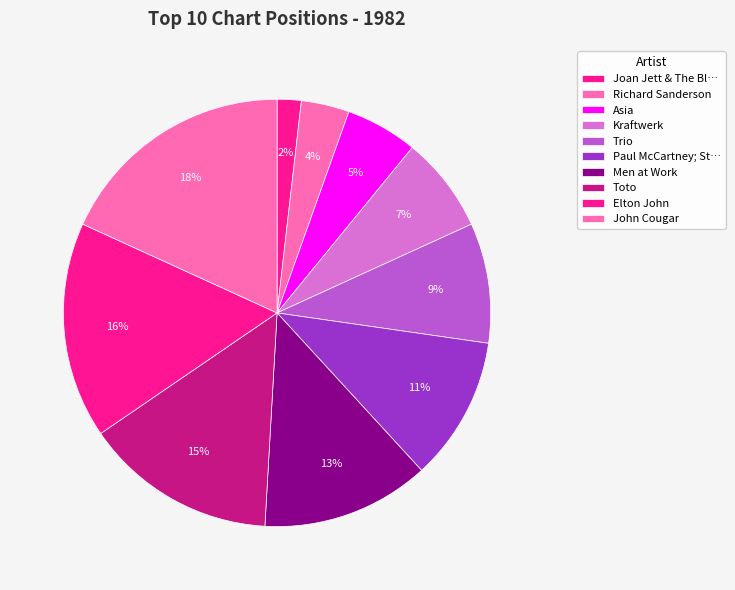

The Richard Sanderson slice represents 1% of the pie. True or false?

False